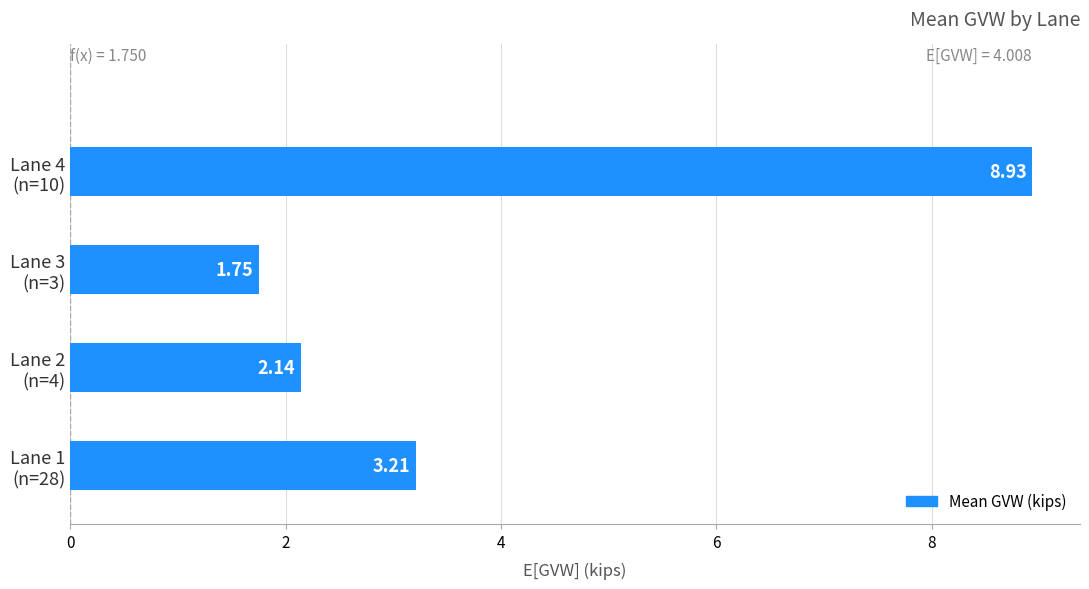

Are the bars grouped side by side (vs. stacked)?

No